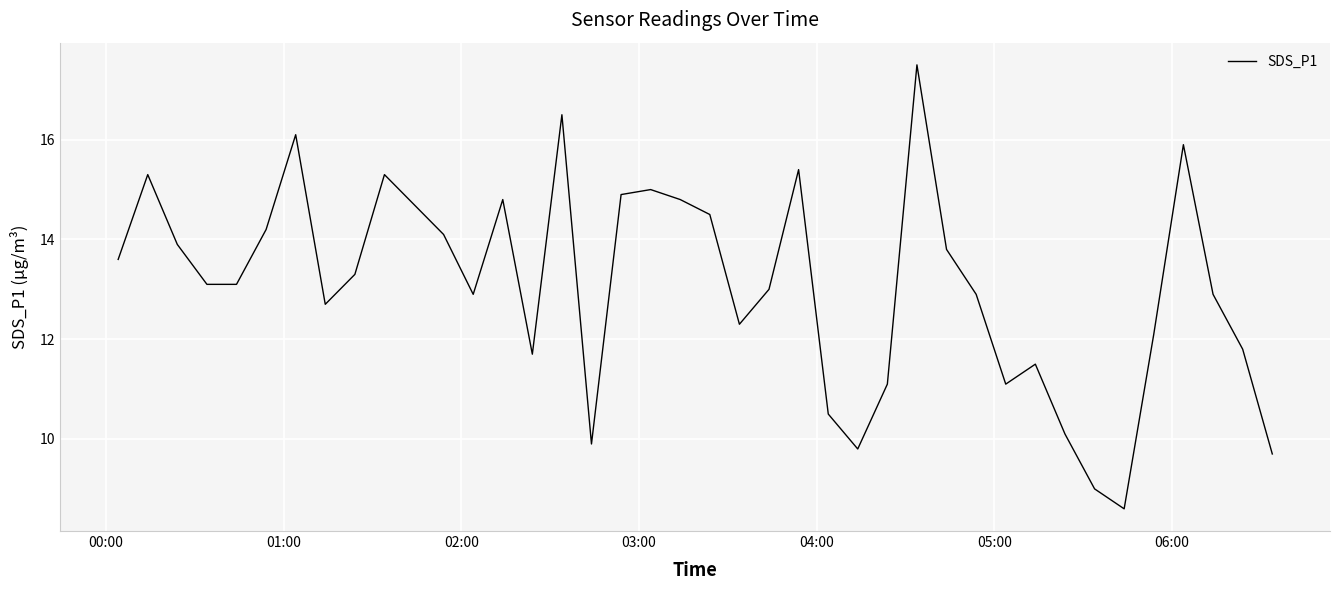

What is the maximum value shown in the chart?

17.5